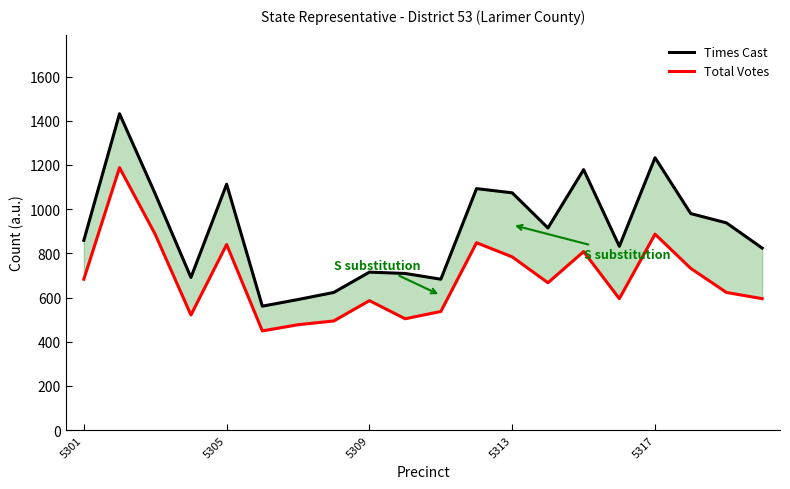

What is the value of the Times Cast point at the 17th from the left?

1233